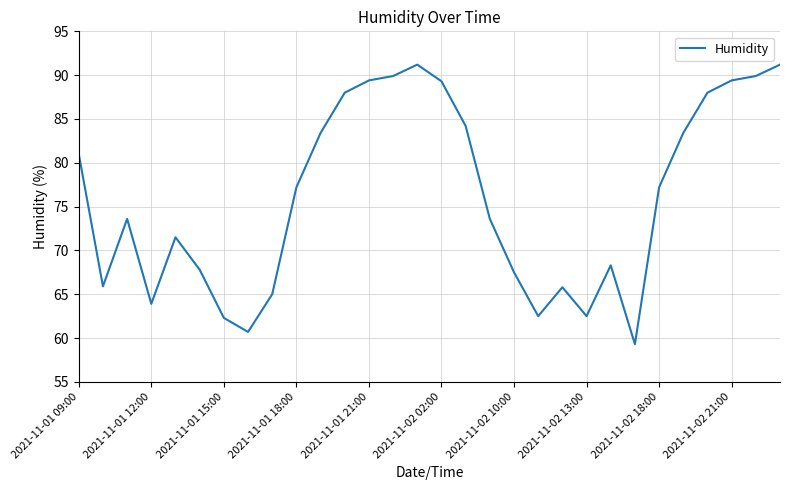

What is the difference between the maximum and minimum values?

31.9